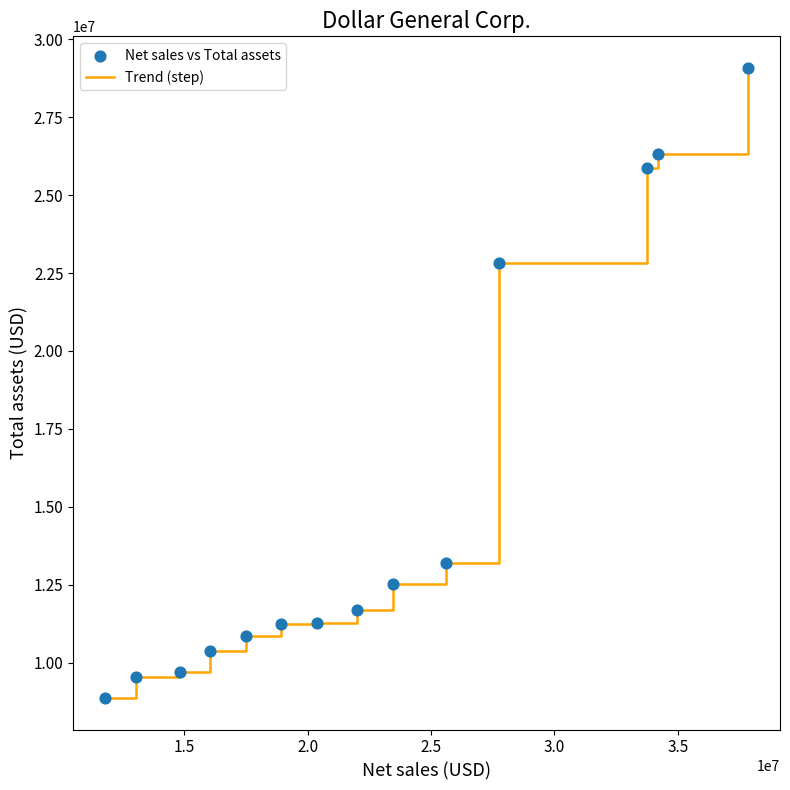

What is the smallest value displayed?

8863519